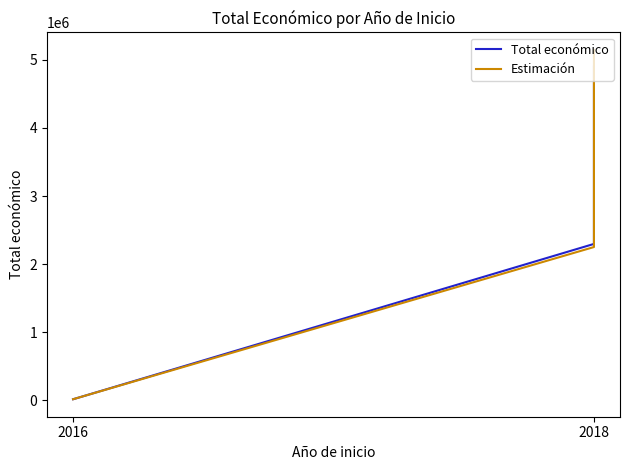

What is the label of the 3rd point from the right?

2016